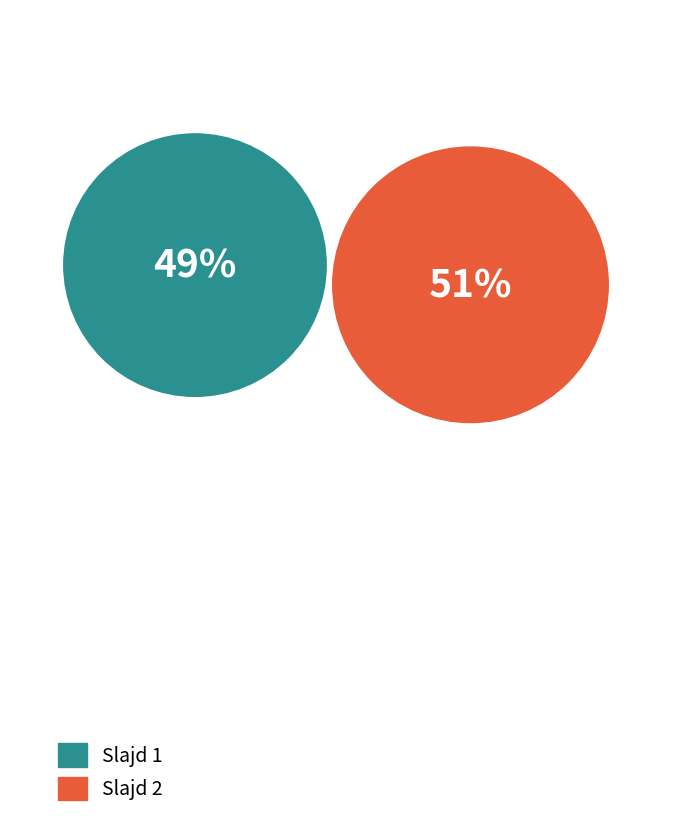

Does any single category account for the majority?

Yes